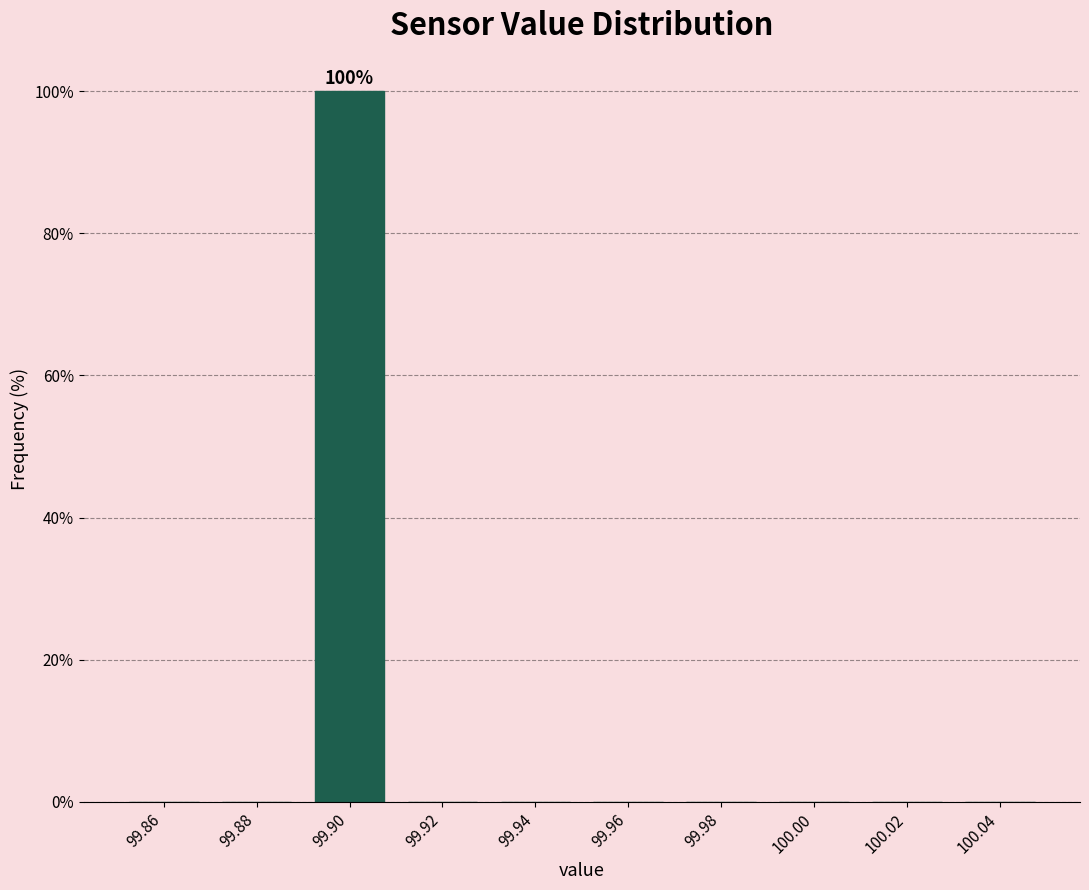

Which range on the x-axis has the tallest bar?

99.89 to 99.91